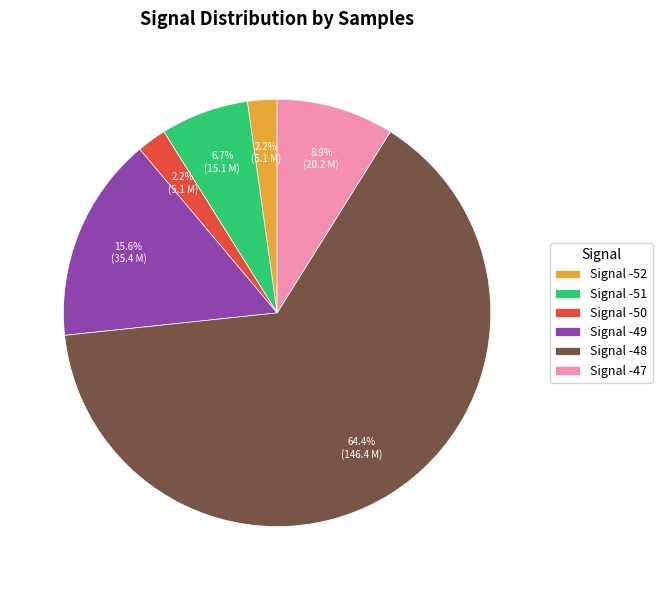

What is the majority slice?

Signal -48